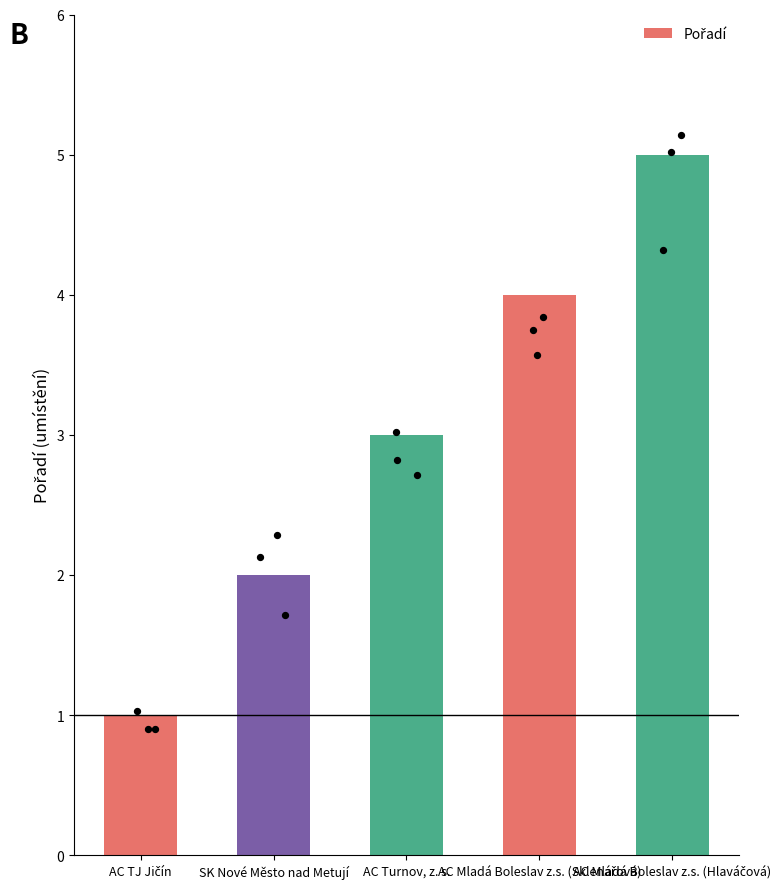

What is the ratio of the value at AC Mladá Boleslav z.s. (Sklenářová) to the value at AC Turnov, z. s.?

1.3